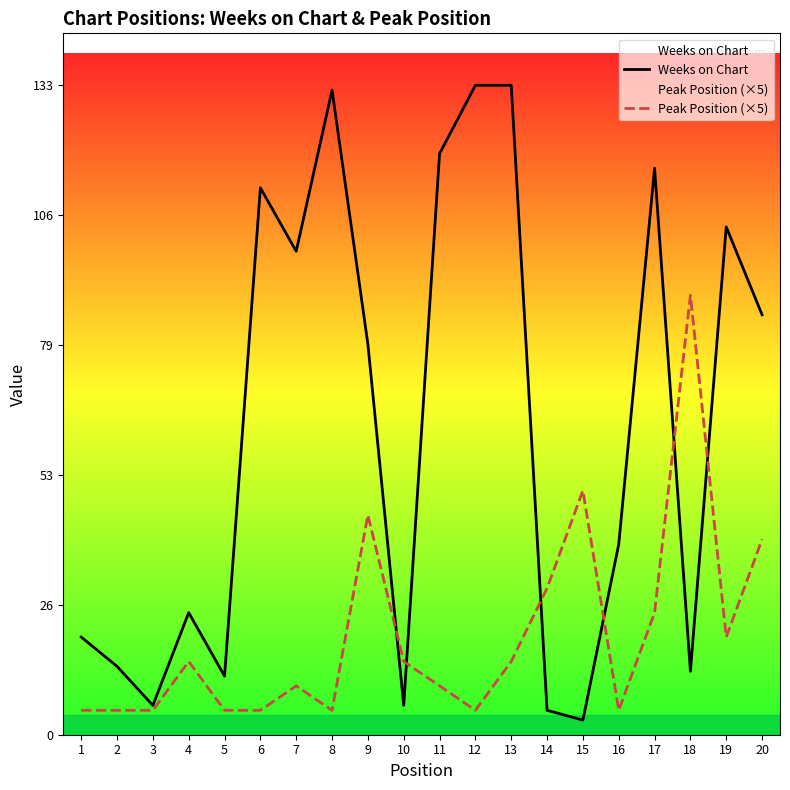

What is the difference between the maximum and minimum values in the Weeks on Chart series?

130